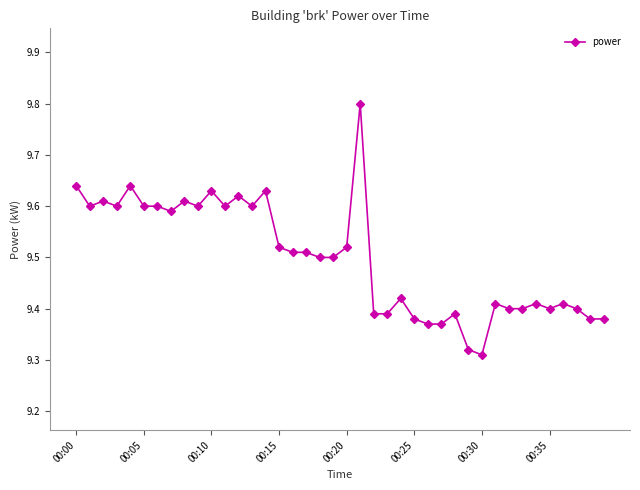

What is the maximum value shown in the chart?

9.8